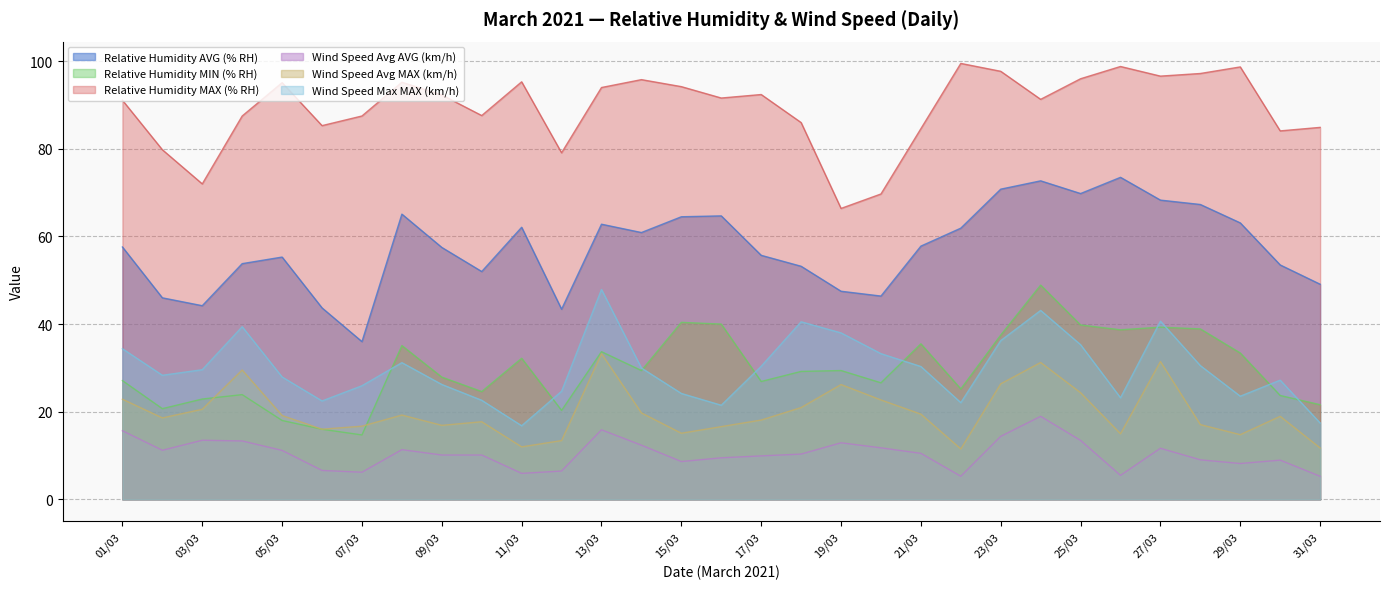

Reading left to right, list all the values displayed in this chart.

Relative Humidity AVG (% RH): 01/03=57.6	02/03=46.0	03/03=44.2	04/03=53.8	05/03=55.3	06/03=43.7	07/03=36.0	08/03=65.1	09/03=57.5	10/03=52.0	11/03=62.1	12/03=43.4	13/03=62.8	14/03=60.9	15/03=64.5	16/03=64.7	17/03=55.7	18/03=53.2	19/03=47.5	20/03=46.4	21/03=57.8	22/03=61.9	23/03=70.8	24/03=72.7	25/03=69.8	26/03=73.5	27/03=68.3	28/03=67.3	29/03=63.1	30/03=53.5	31/03=49.1
Relative Humidity MIN (% RH): 01/03=27.1	02/03=20.7	03/03=22.9	04/03=23.9	05/03=18.0	06/03=16.0	07/03=14.7	08/03=35.1	09/03=27.9	10/03=24.6	11/03=32.2	12/03=20.3	13/03=33.7	14/03=29.4	15/03=40.4	16/03=40.0	17/03=26.9	18/03=29.2	19/03=29.4	20/03=26.6	21/03=35.5	22/03=25.2	23/03=37.5	24/03=48.9	25/03=39.8	26/03=38.7	27/03=39.3	28/03=38.9	29/03=33.4	30/03=23.7	31/03=21.6
Relative Humidity MAX (% RH): 01/03=91.1	02/03=79.8	03/03=72.0	04/03=87.5	05/03=95.1	06/03=85.3	07/03=87.5	08/03=95.2	09/03=92.3	10/03=87.6	11/03=95.3	12/03=79.1	13/03=94.0	14/03=95.8	15/03=94.2	16/03=91.6	17/03=92.4	18/03=86.0	19/03=66.4	20/03=69.7	21/03=84.6	22/03=99.5	23/03=97.7	24/03=91.3	25/03=96.0	26/03=98.8	27/03=96.6	28/03=97.2	29/03=98.7	30/03=84.1	31/03=84.9
Wind Speed Avg AVG (km/h): 01/03=15.7	02/03=11.2	03/03=13.5	04/03=13.3	05/03=11.2	06/03=6.6	07/03=6.2	08/03=11.3	09/03=10.1	10/03=10.1	11/03=5.9	12/03=6.5	13/03=15.9	14/03=12.4	15/03=8.6	16/03=9.5	17/03=9.9	18/03=10.3	19/03=12.9	20/03=11.8	21/03=10.5	22/03=5.3	23/03=14.4	24/03=18.9	25/03=13.4	26/03=5.5	27/03=11.7	28/03=9.0	29/03=8.2	30/03=8.9	31/03=5.3
Wind Speed Avg MAX (km/h): 01/03=22.9	02/03=18.6	03/03=20.6	04/03=29.5	05/03=19.1	06/03=16.0	07/03=16.7	08/03=19.2	09/03=16.9	10/03=17.7	11/03=12.0	12/03=13.4	13/03=33.2	14/03=19.7	15/03=15.1	16/03=16.6	17/03=18.1	18/03=20.9	19/03=26.2	20/03=22.7	21/03=19.4	22/03=11.5	23/03=26.4	24/03=31.2	25/03=24.3	26/03=15.0	27/03=31.4	28/03=17.1	29/03=14.8	30/03=18.9	31/03=11.7
Wind Speed Max MAX (km/h): 01/03=34.4	02/03=28.3	03/03=29.6	04/03=39.4	05/03=27.9	06/03=22.5	07/03=25.9	08/03=31.2	09/03=26.2	10/03=22.6	11/03=16.8	12/03=24.7	13/03=47.9	14/03=30.0	15/03=24.2	16/03=21.5	17/03=30.4	18/03=40.5	19/03=38.0	20/03=33.2	21/03=30.3	22/03=22.1	23/03=36.2	24/03=43.1	25/03=35.3	26/03=23.2	27/03=40.7	28/03=30.5	29/03=23.5	30/03=27.2	31/03=17.4